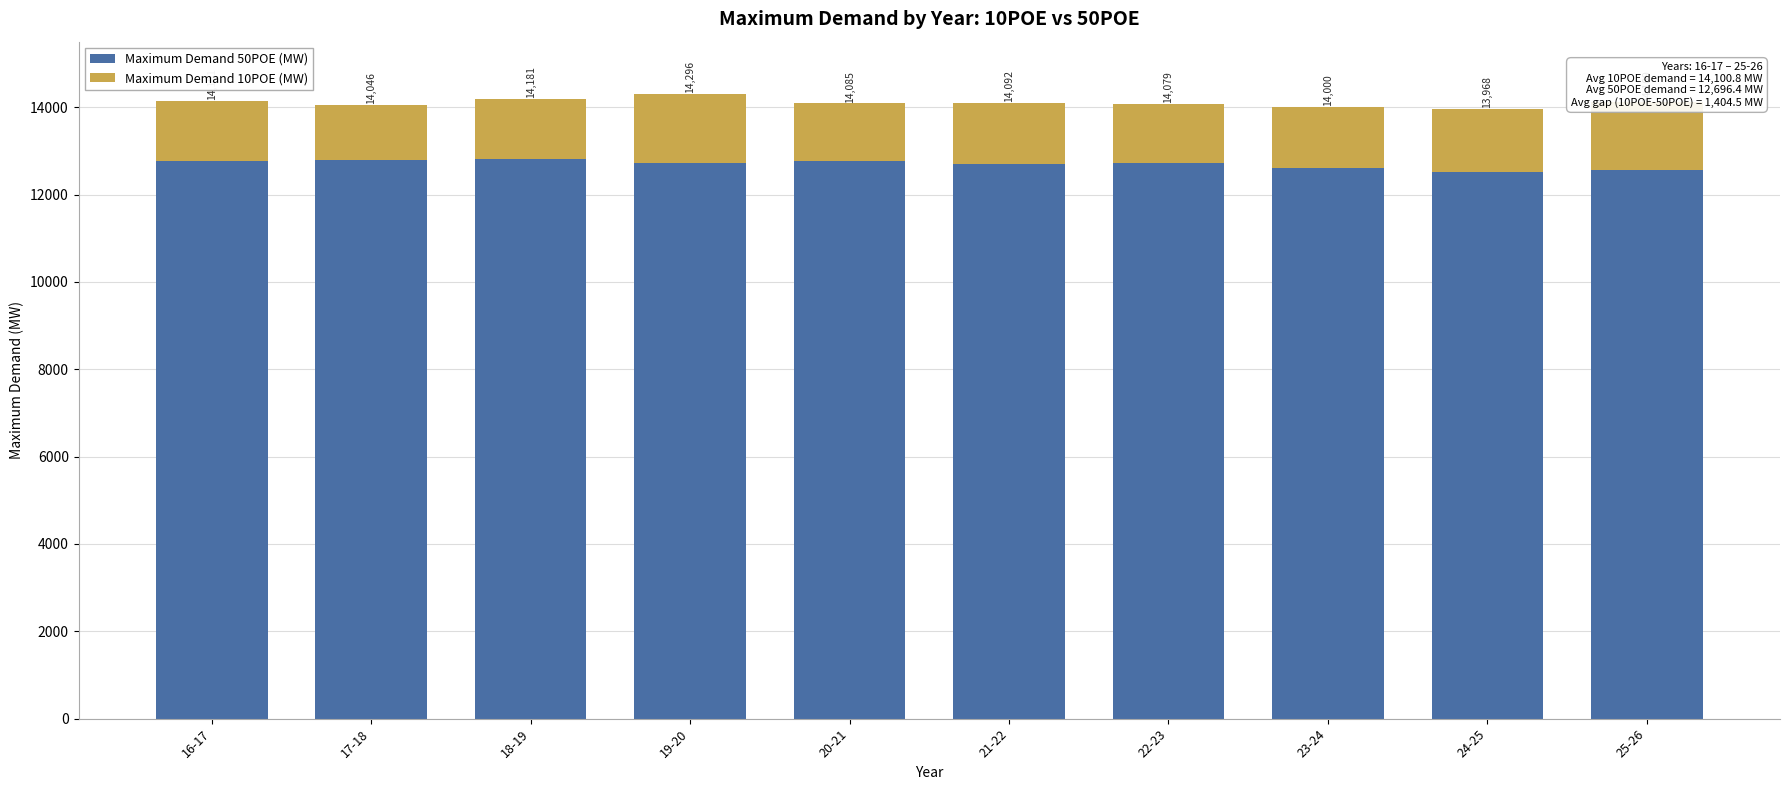

Are the bars horizontal?

No